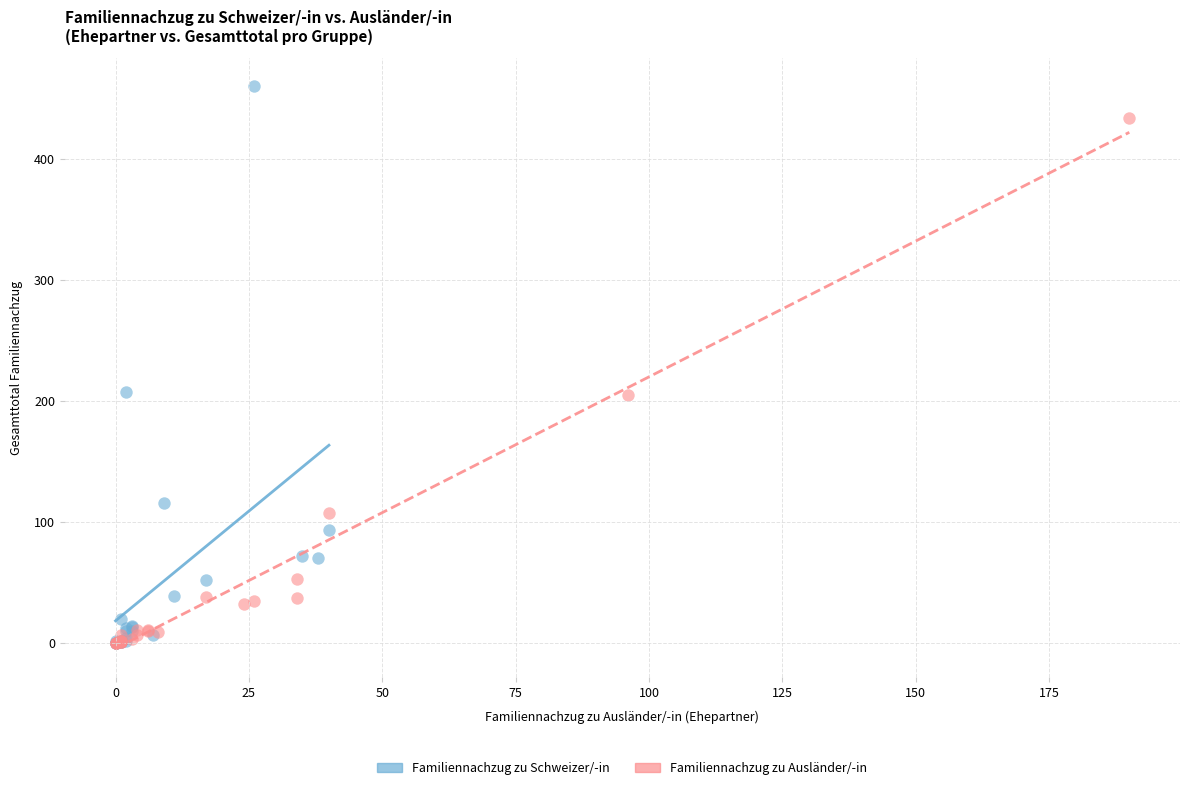

Which series reaches the maximum Y coordinate?

Familiennachzug zu Schweizer/-in